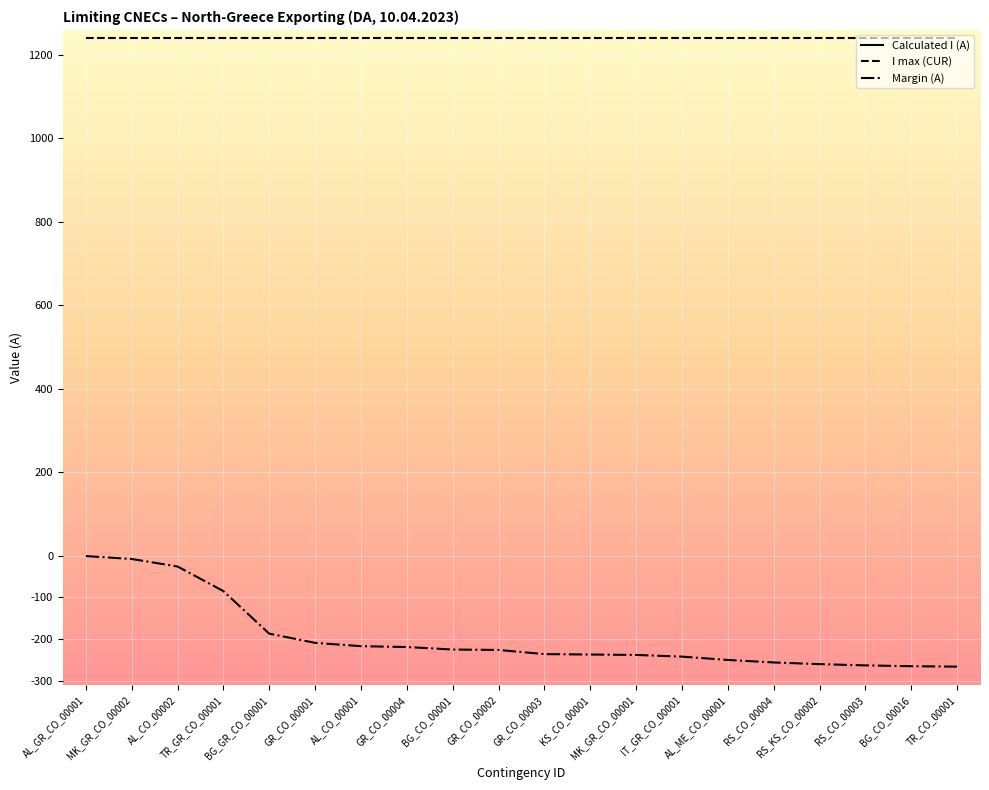

What is the value of the Margin (A) point at the 19th from the left?

-265